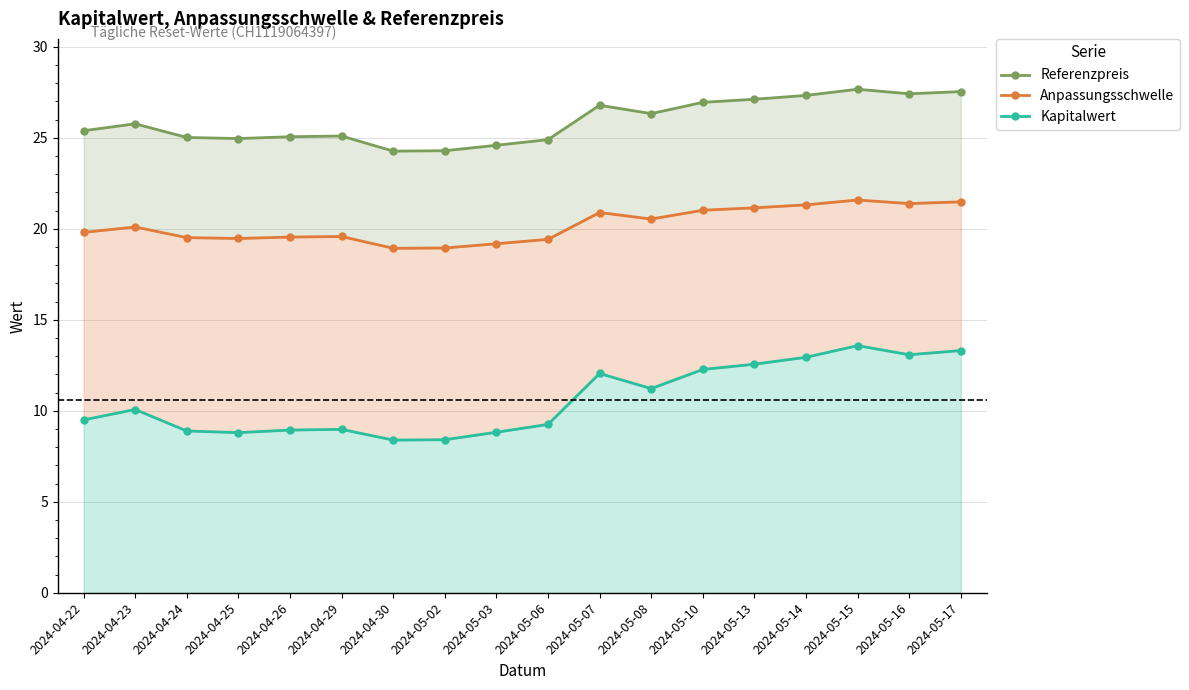

List the labels in order of Kapitalwert value, smallest first.

2024-04-30, 2024-05-02, 2024-04-25, 2024-05-03, 2024-04-24, 2024-04-26, 2024-04-29, 2024-05-06, 2024-04-22, 2024-04-23, 2024-05-08, 2024-05-07, 2024-05-10, 2024-05-13, 2024-05-14, 2024-05-16, 2024-05-17, 2024-05-15